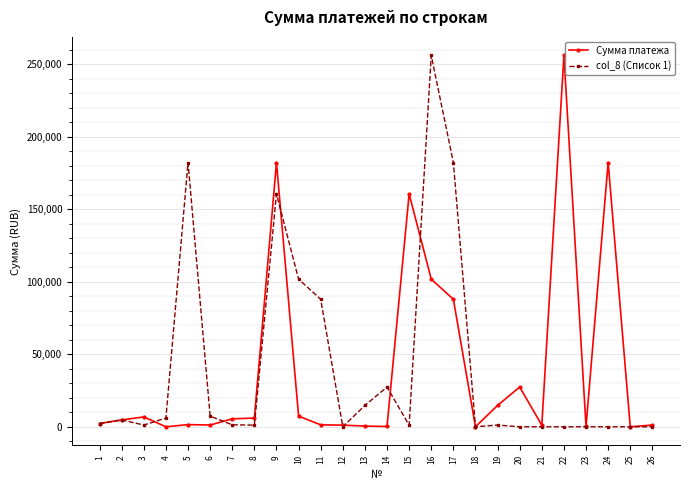

The value of col_8 (Список 1) at 10 is 101750.0. True or false?

True